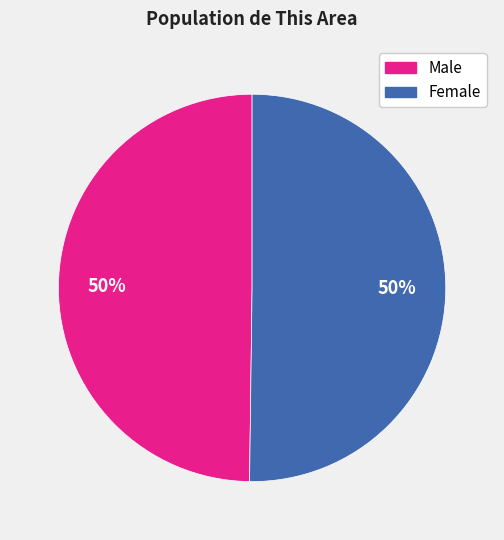

To the nearest percent, what percentage of the pie is Female?

50%